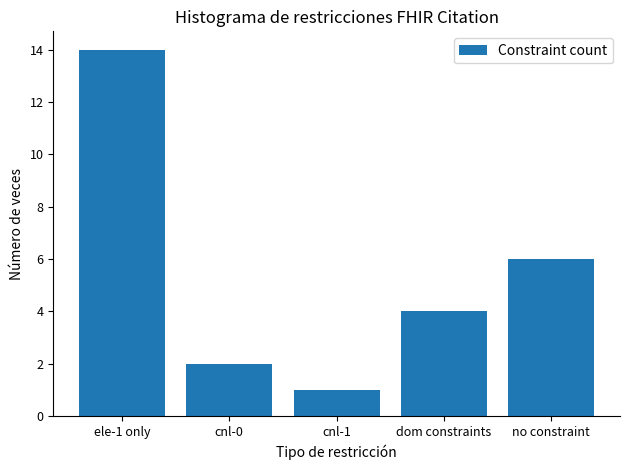

The value at no constraint is 6. True or false?

True